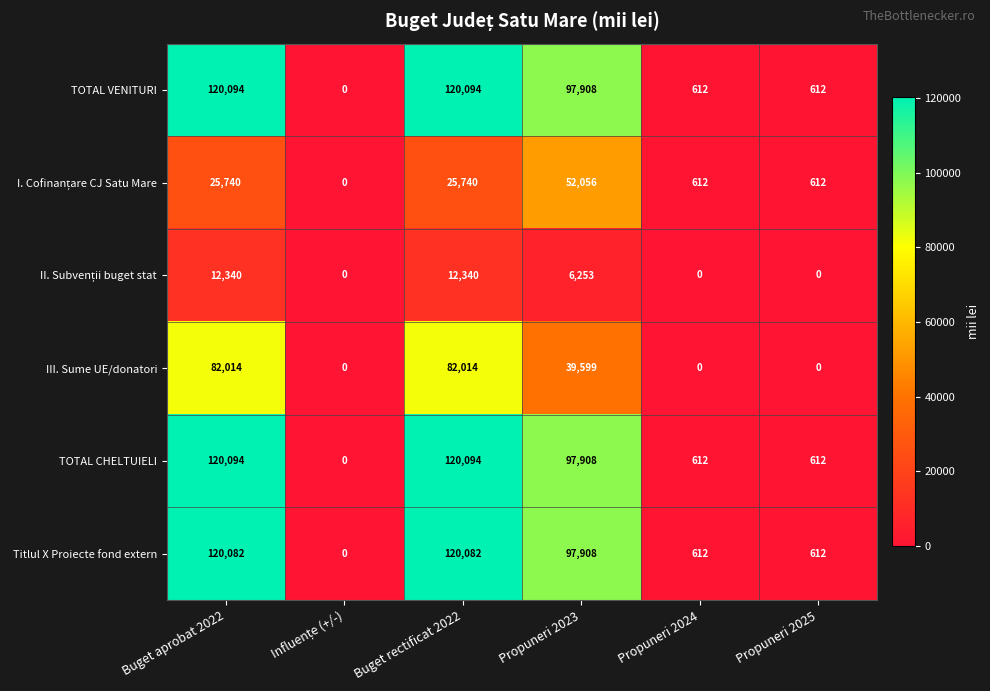

At which label does TOTAL VENITURI first exceed 97908?

Buget aprobat 2022